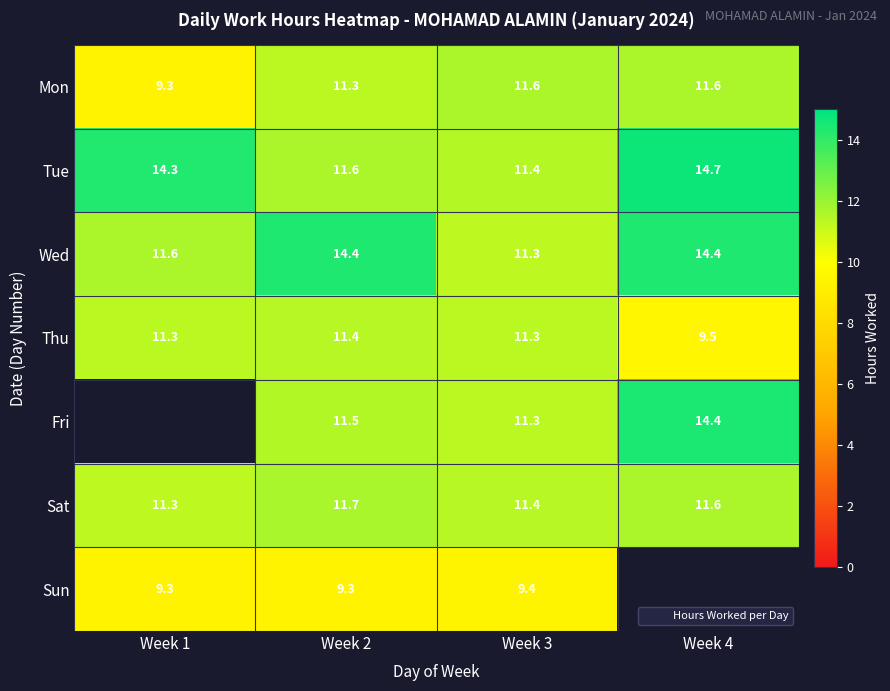

What is the greatest value displayed?

14.7